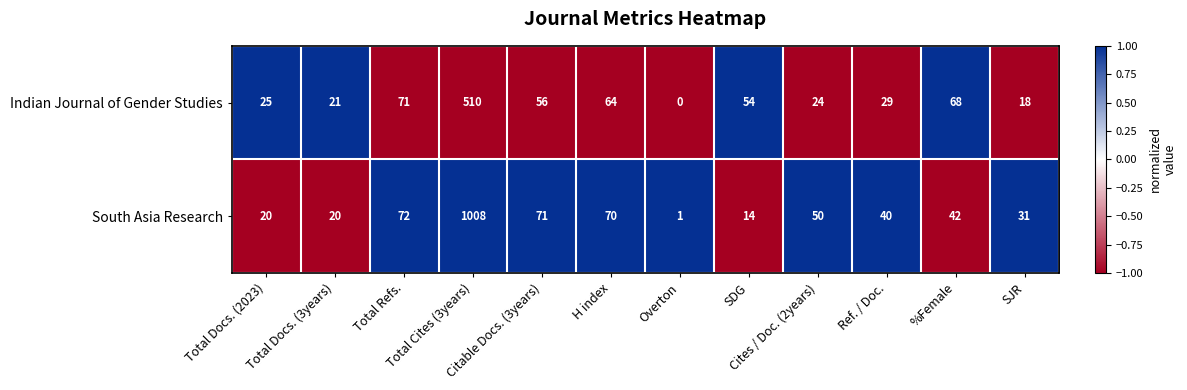

List the series in order of their overall mean, lowest first.

Indian Journal of Gender Studies, South Asia Research